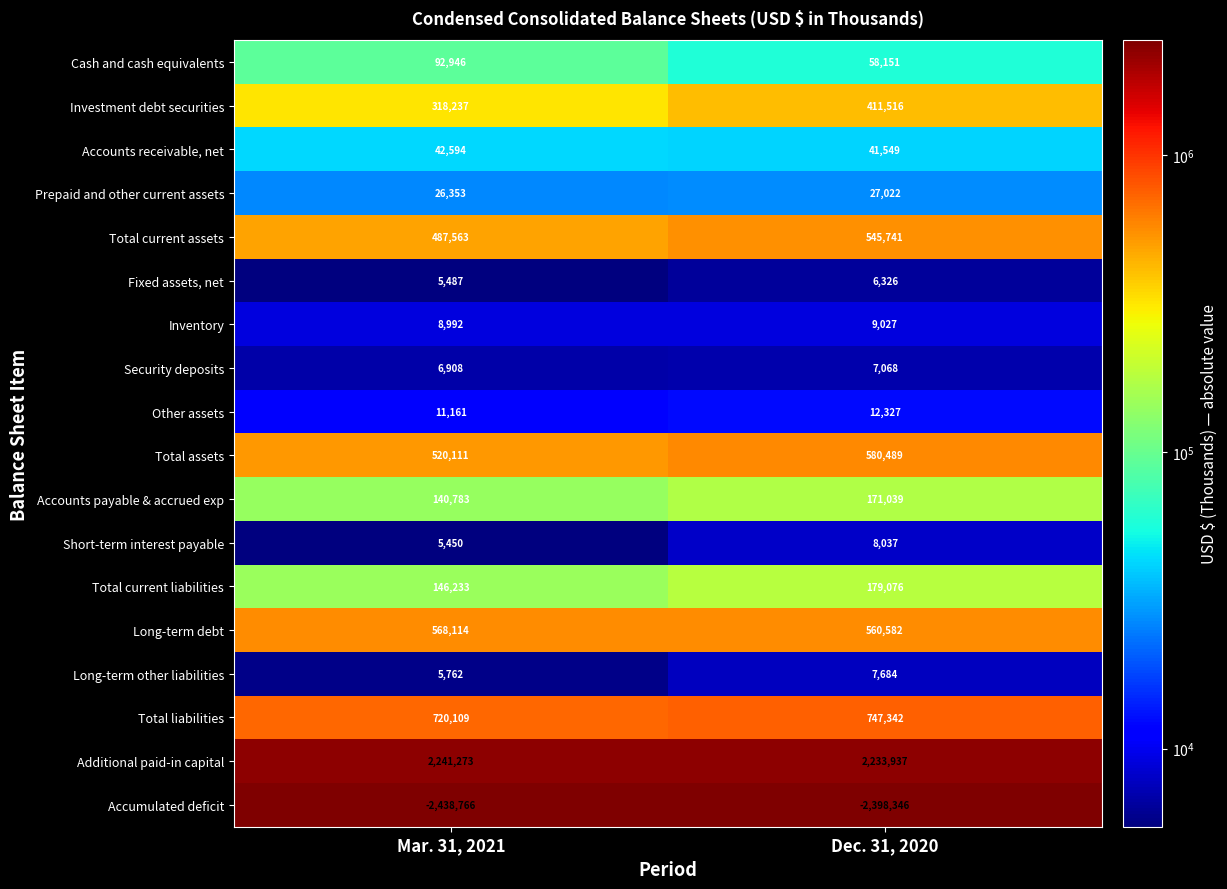

Which series changed the most between Mar. 31, 2021 and Dec. 31, 2020?

Investment debt securities